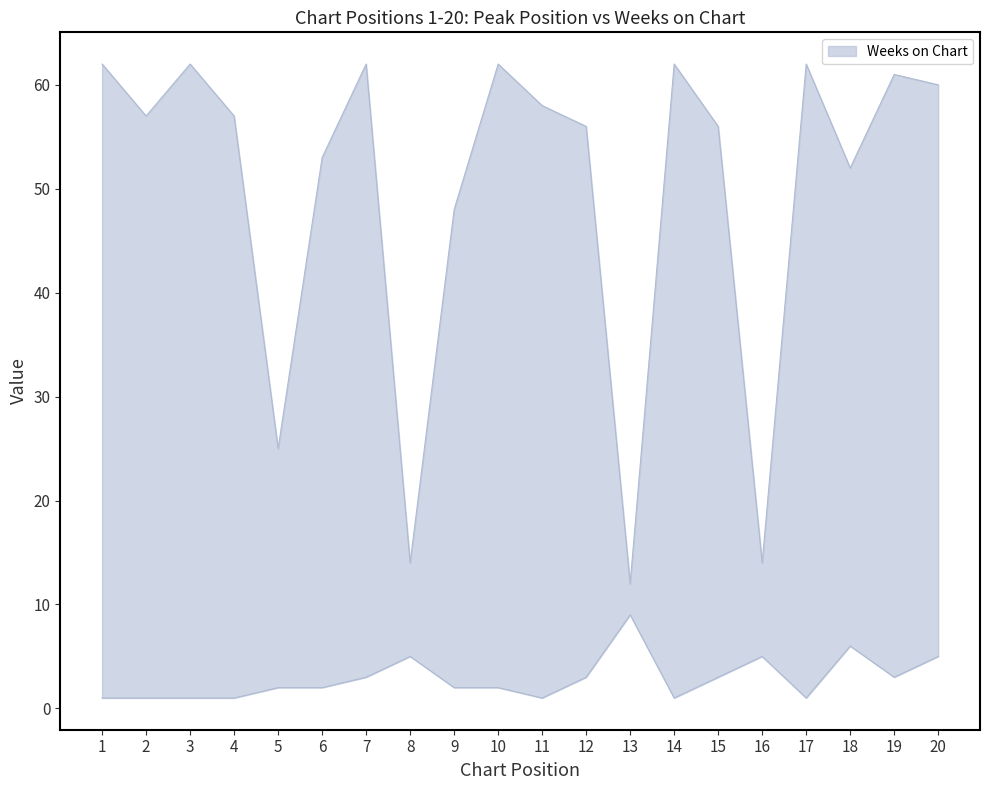

Rank the series by their average value, from highest to lowest.

Weeks on Chart, Peak Position